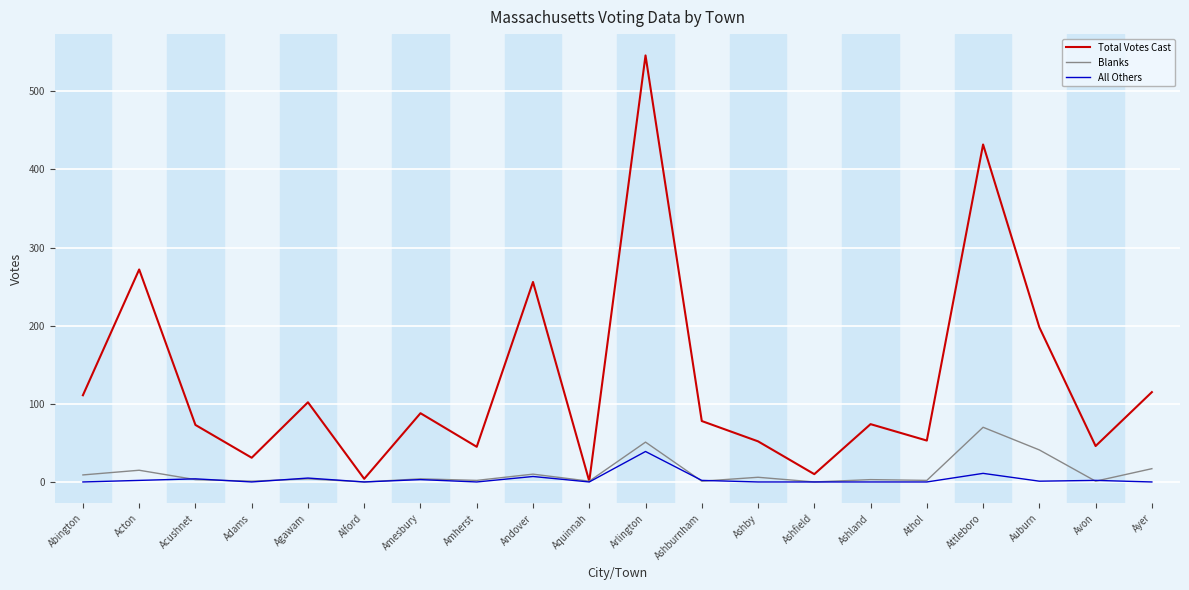

Between which two adjacent categories do Blanks and All Others first intersect?

Acton and Acushnet